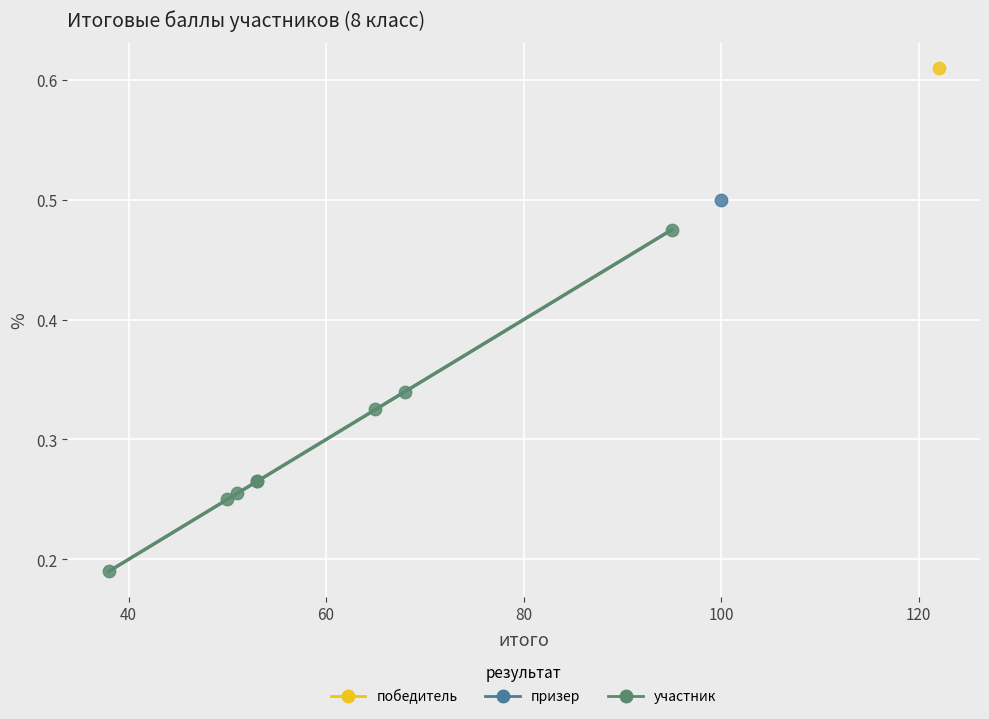

What are all the series names shown in the legend?

победитель, призер, участник